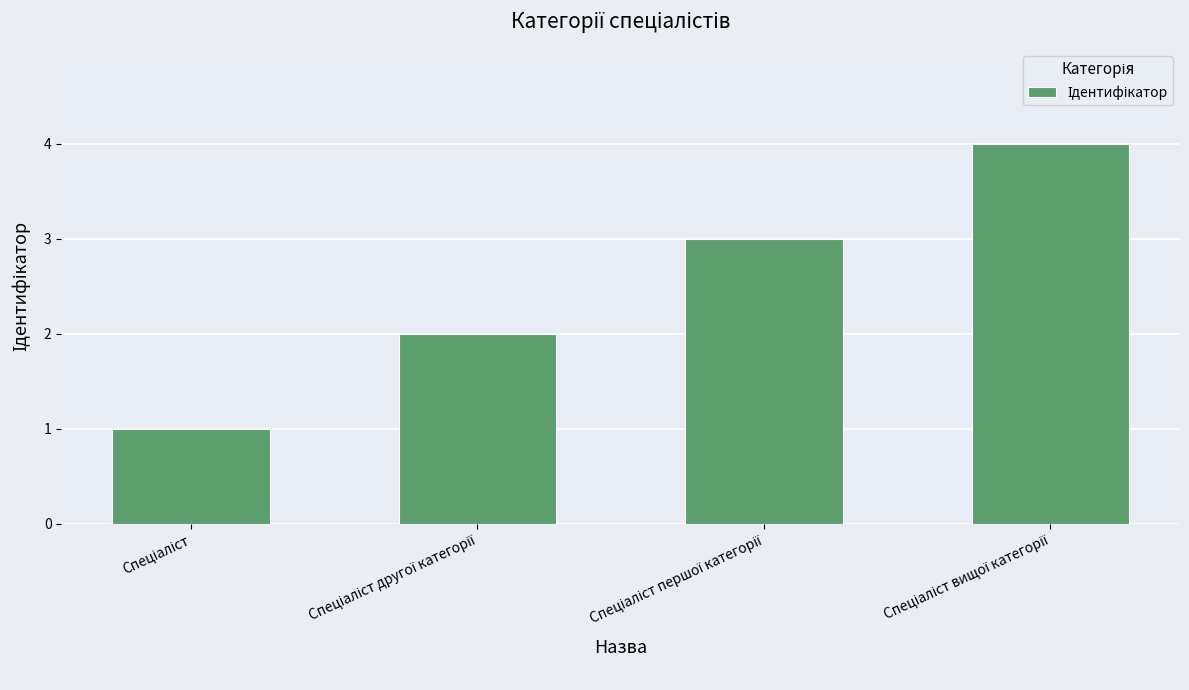

What is the sum of all values?

10